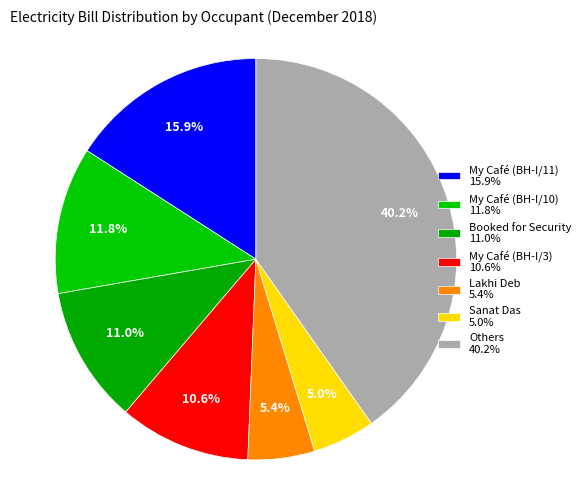

Count the number of slices in the pie.

7